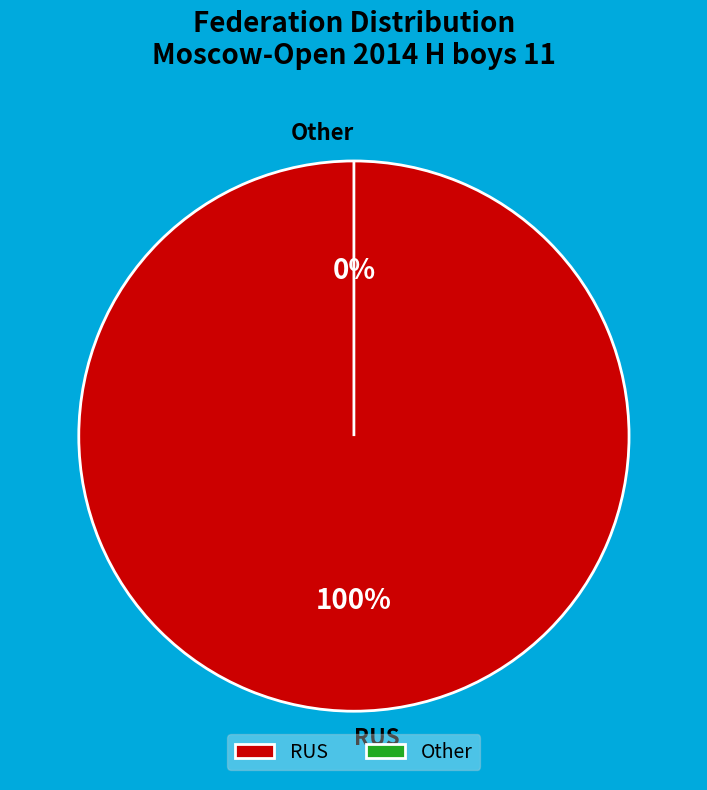

Is there any slice that represents more than half of the pie?

No